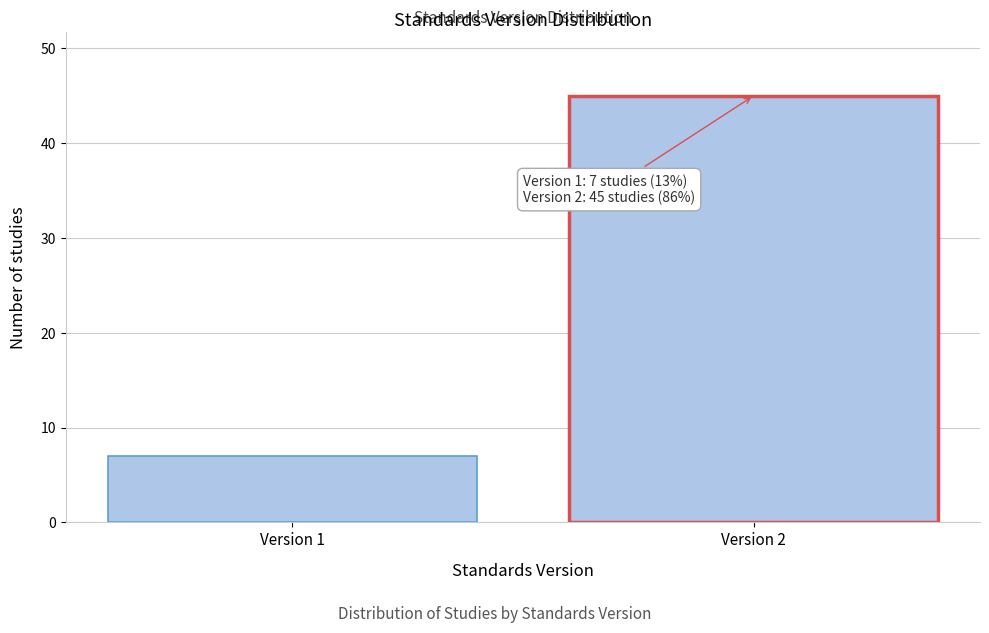

Reading right to left, list all the values displayed in this chart.

Version 2=45	Version 1=7